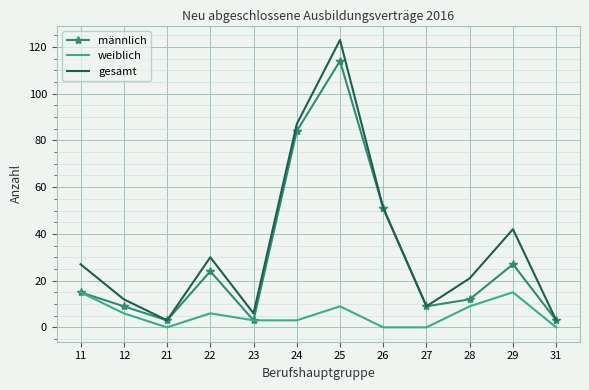

Where is the first local maximum for männlich?

22